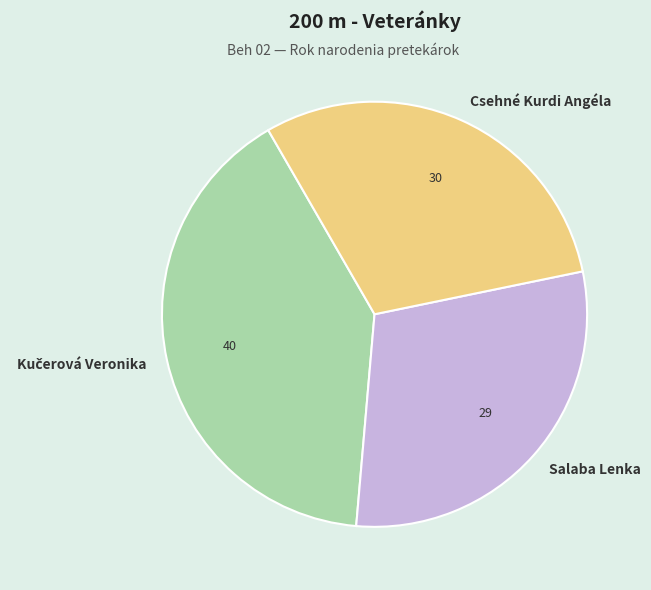

Is it true that Csehné Kurdi Angéla is 30% of the pie?

True